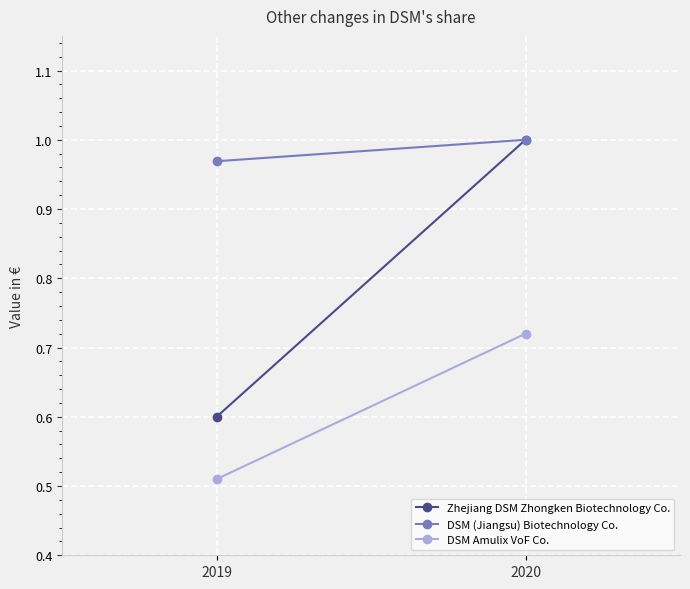

The value of Zhejiang DSM Zhongken Biotechnology Co. at 2019 is 0.6. True or false?

True